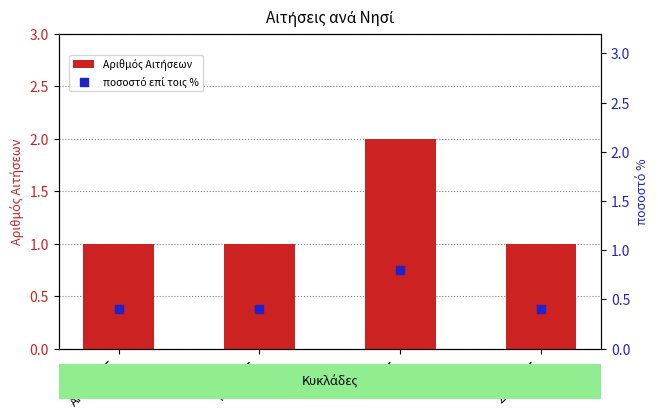

At how many categories does at least one series exceed 1?

1